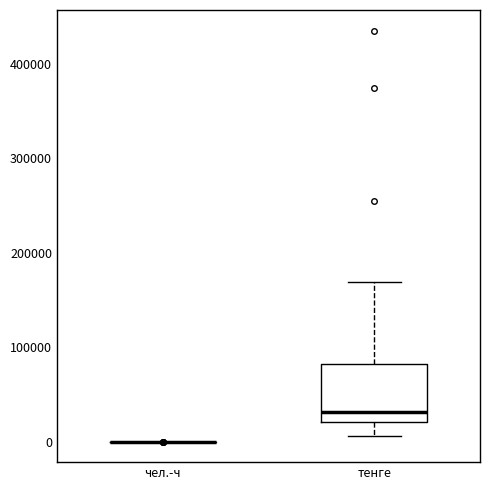

Where does the lower whisker of the box for тенге end on the y-axis? The values are not printed on the chart, so give them approximately, as read against the axis.

10000